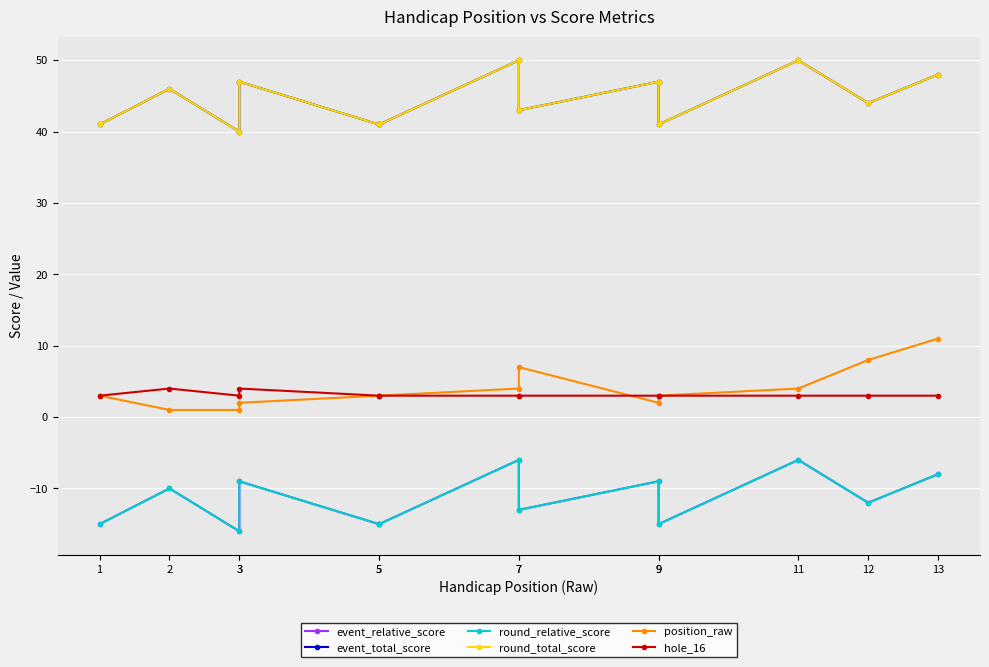

What is the average value of the round_relative_score series?

-11